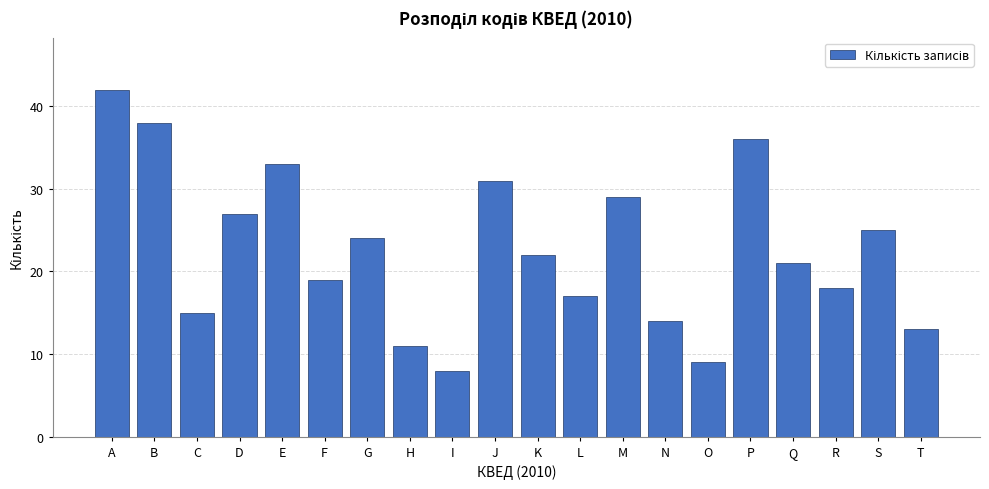

Reading left to right, what are all the values shown in this chart?

A=42	B=38	C=15	D=27	E=33	F=19	G=24	H=11	I=8	J=31	K=22	L=17	M=29	N=14	O=9	P=36	Q=21	R=18	S=25	T=13